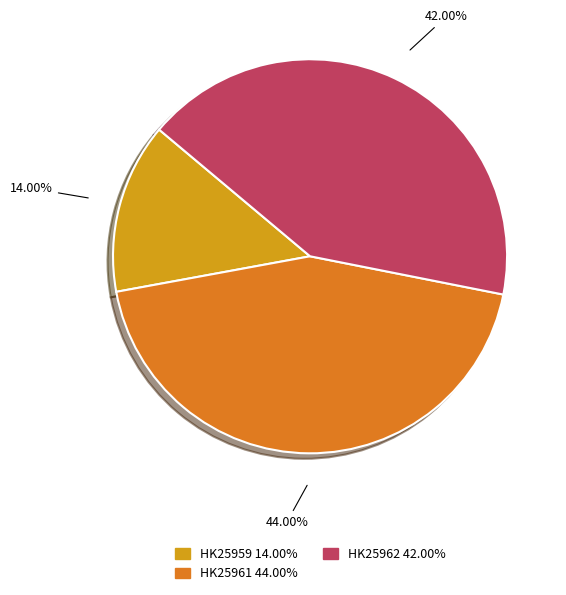

Does HK25961 account for over 50% of the chart?

No